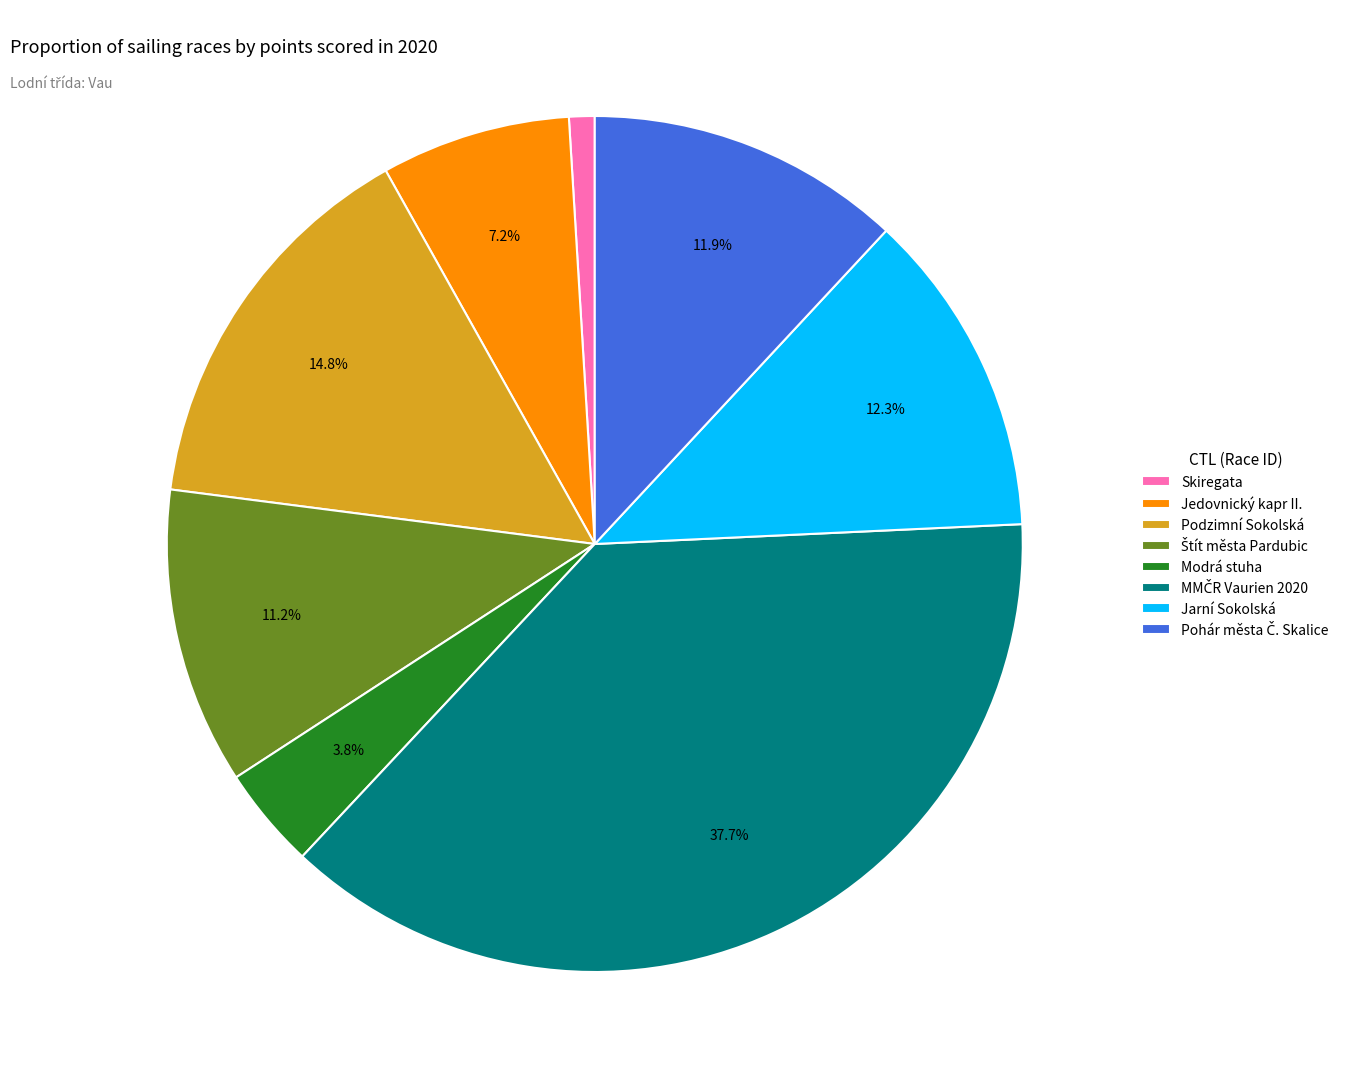

Count the number of slices in the pie.

8